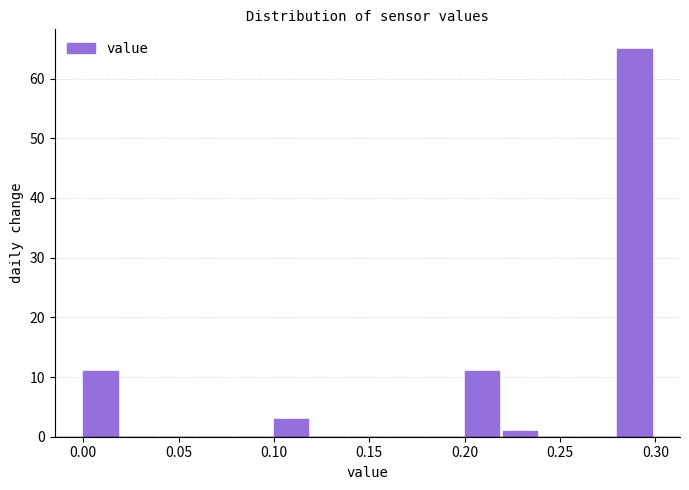

Reading left to right, transcribe this chart: for each bar, give the range it covers on the x-axis and its height. The values are not printed on the chart, so give them approximately, as read against the axis.

0.00 to 0.02: 11
0.02 to 0.04: 0
0.04 to 0.06: 0
0.06 to 0.08: 0
0.08 to 0.10: 0
0.10 to 0.12: 3
0.12 to 0.14: 0
0.14 to 0.16: 0
0.16 to 0.18: 0
0.18 to 0.20: 0
0.20 to 0.22: 11
0.22 to 0.24: 1
0.24 to 0.26: 0
0.26 to 0.28: 0
0.28 to 0.30: 65